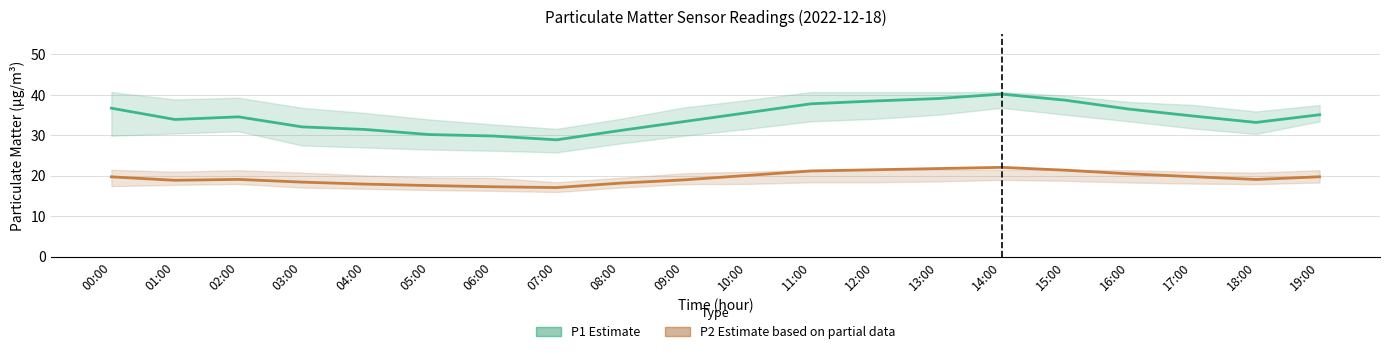

Which category has the lowest value across all series?

07:00